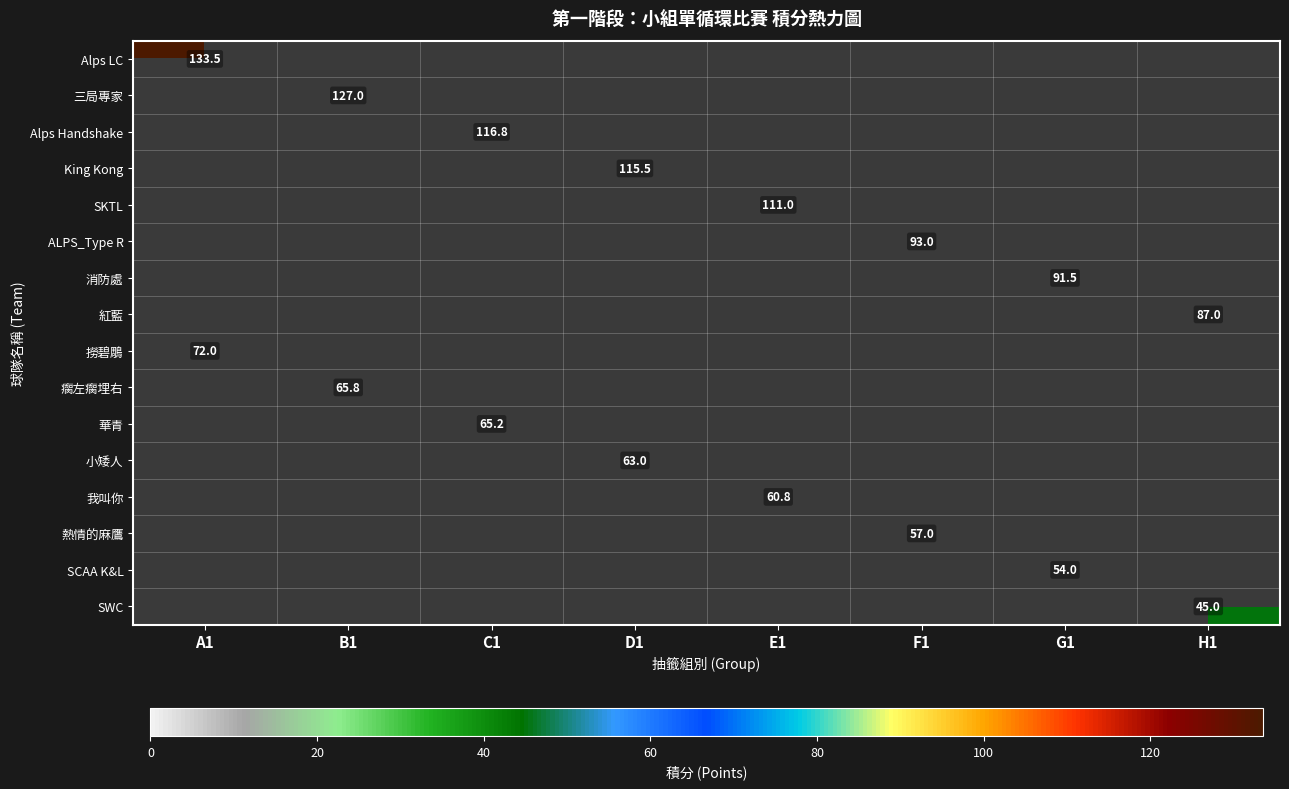

What is the maximum value shown in the chart?

133.5